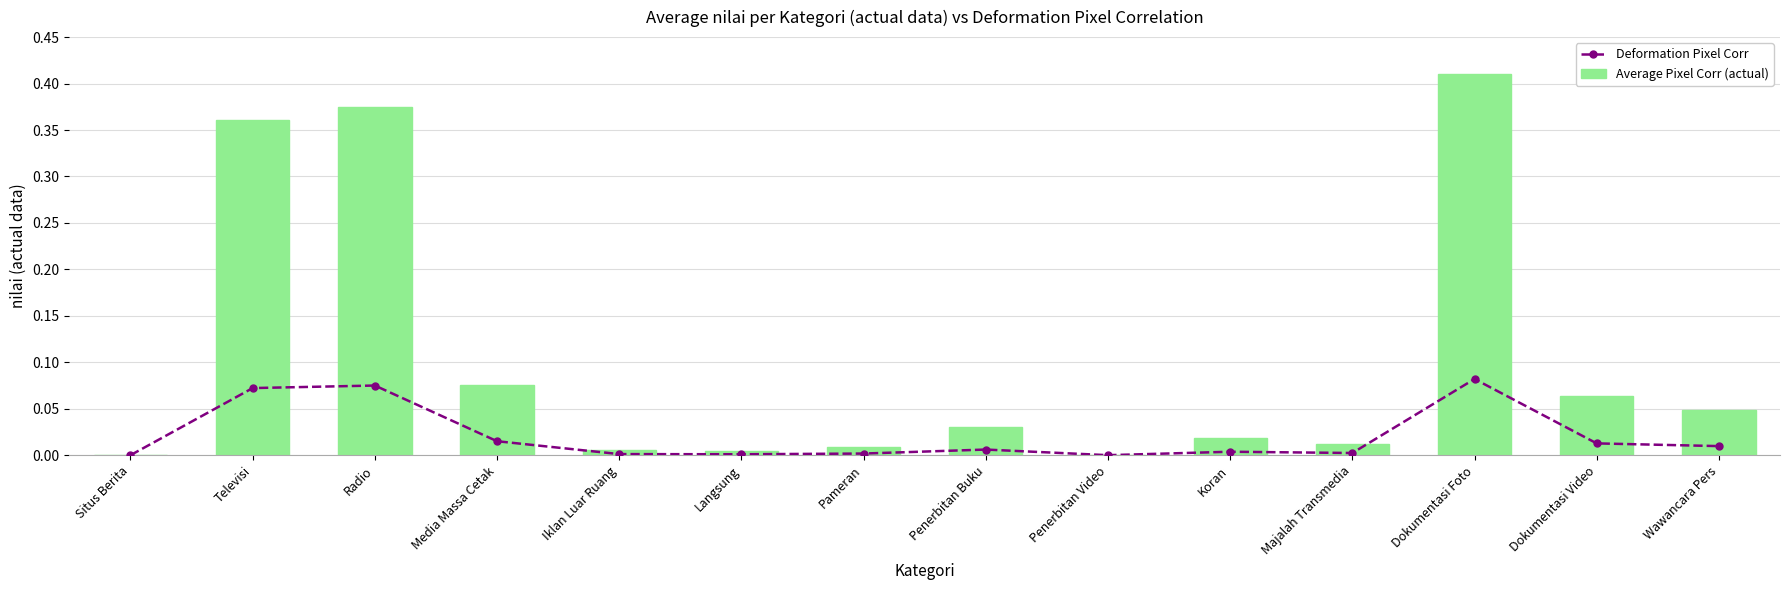

Which category has the highest value across all series?

Dokumentasi Foto